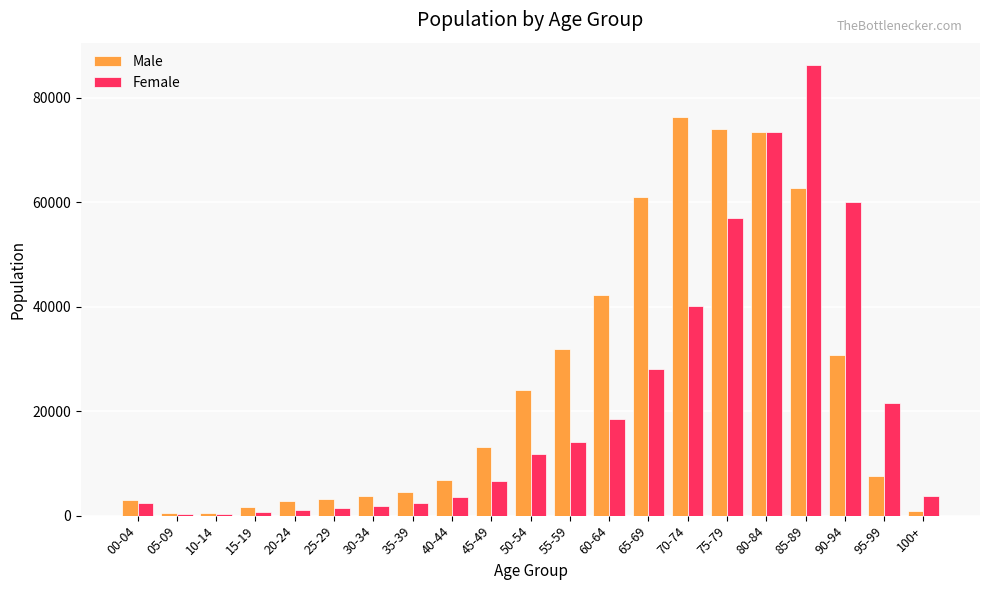

Are the bars grouped side by side (vs. stacked)?

Yes